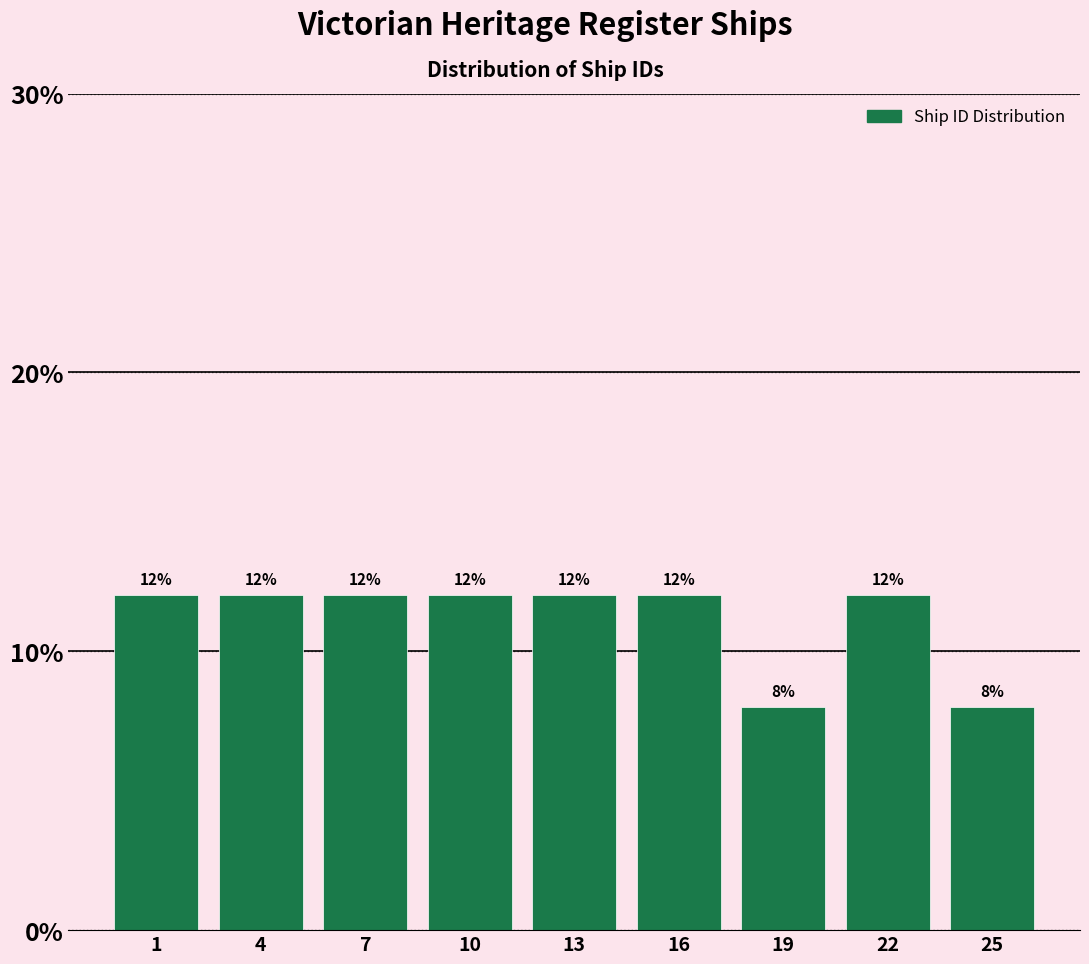

Reading left to right, transcribe all the data shown in this chart.

12	12	12	12	12	12	8	12	8